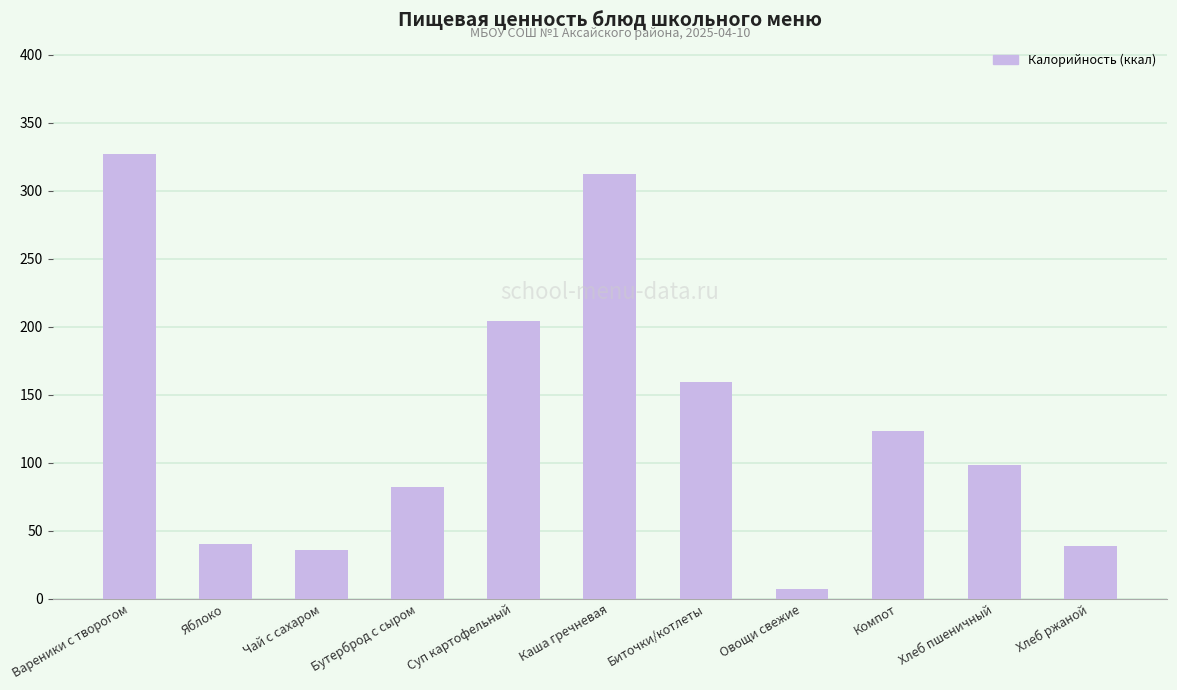

What is the label of the 6th bar from the left?

Каша гречневая